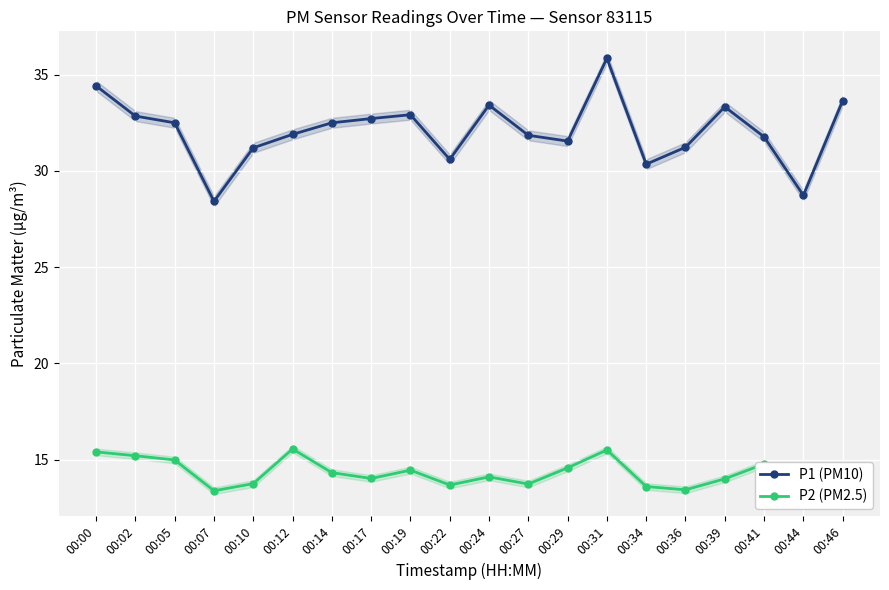

True or false: P1 (PM10) and P2 (PM2.5) cross at least once.

False